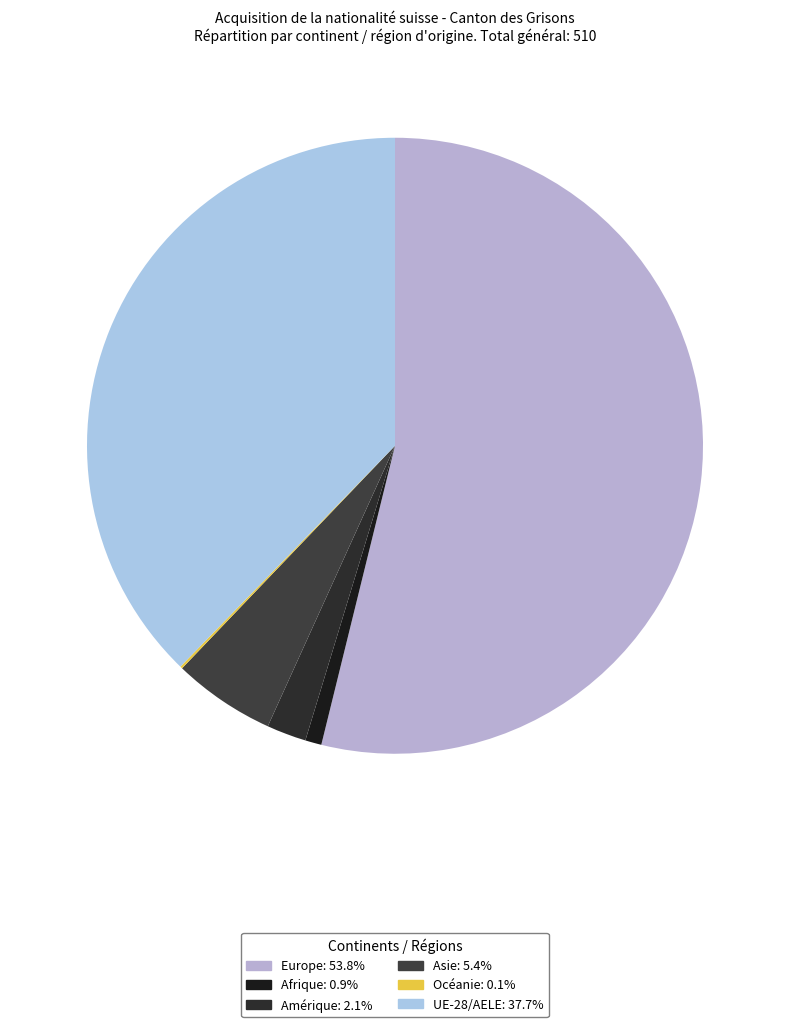

Rank the categories by value from lowest to highest.

Océanie, Afrique, Amérique, Asie, UE-28/AELE, Europe